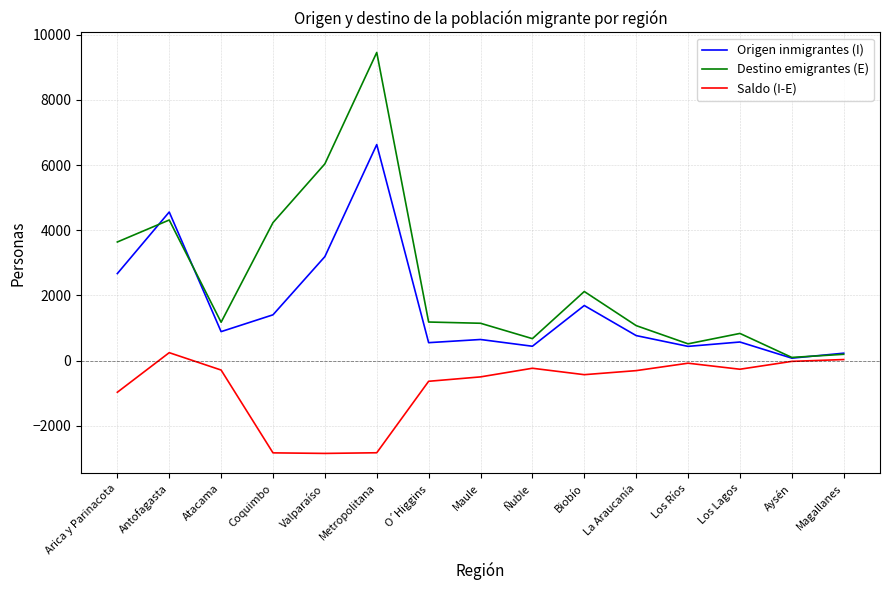

Which category has the highest value across all series?

Metropolitana